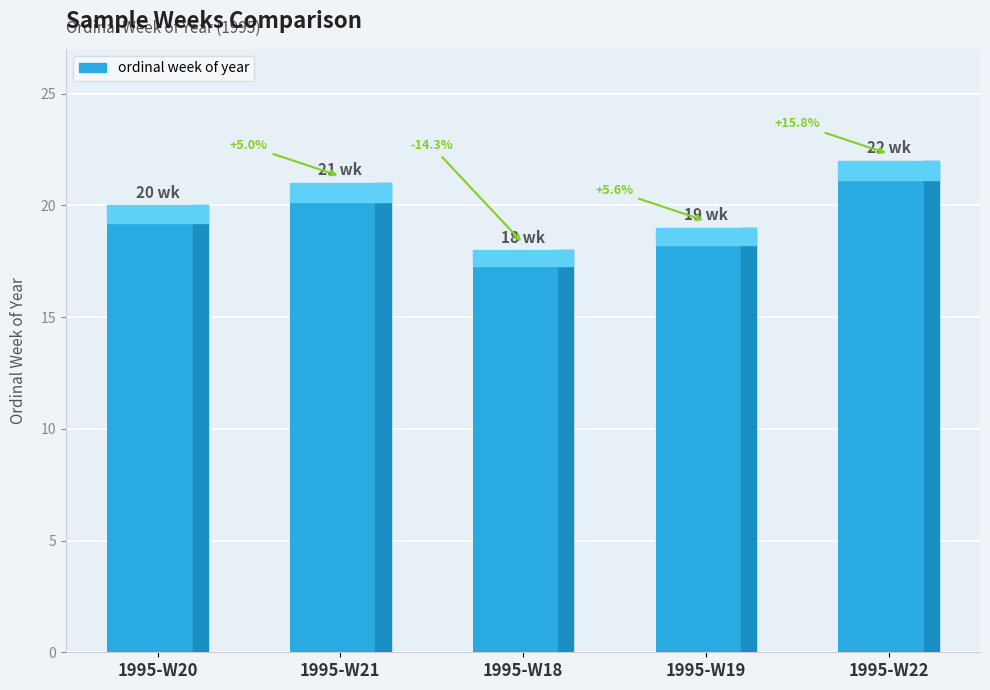

Does the chart contain any negative values?

No